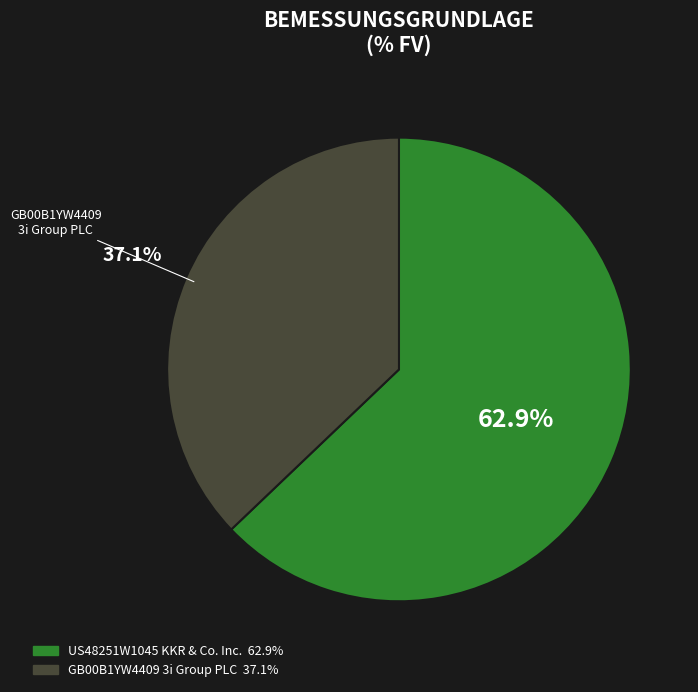

How many segments does this pie chart have?

2